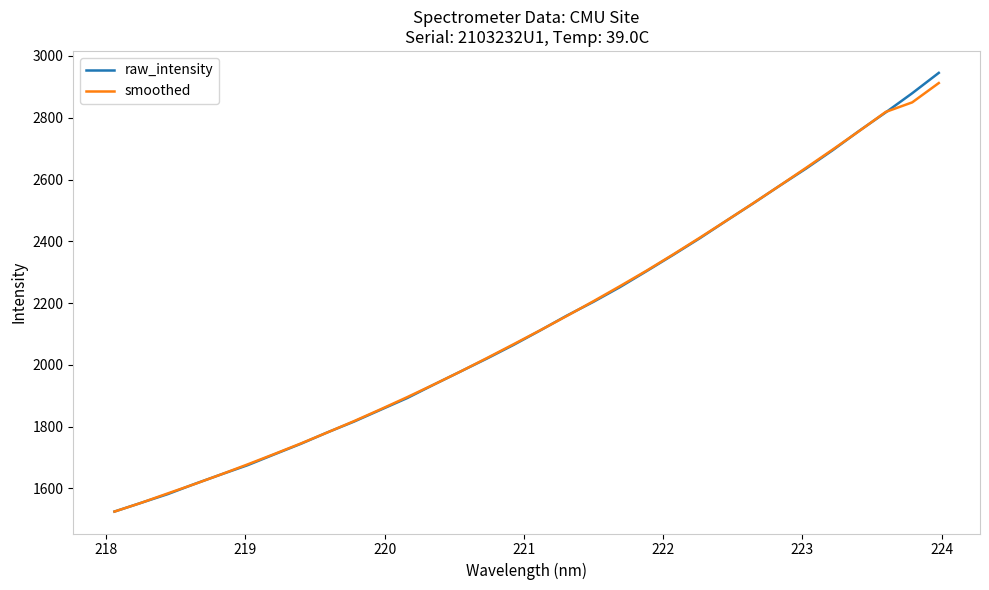

What is the lowest value of the raw_intensity series?

1524.7